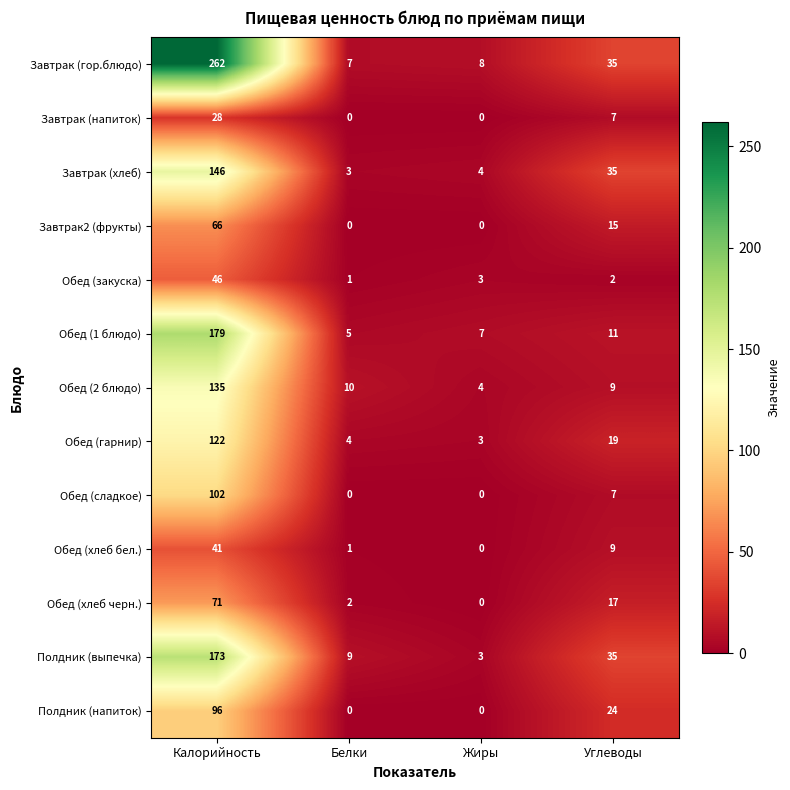

How many series are shown in this chart?

13